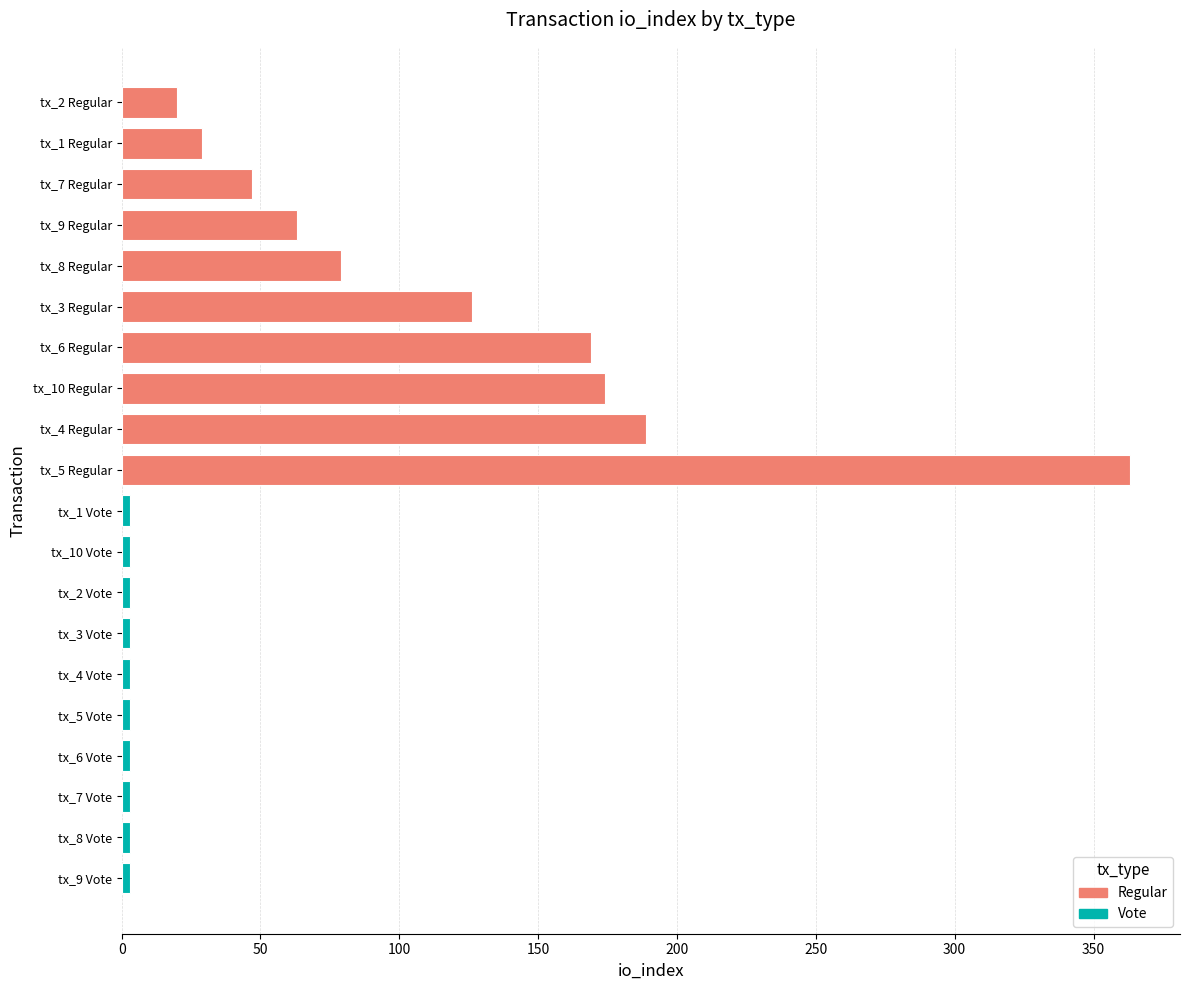

The chart shows a value of 79 at tx_8 Regular. True or false?

True